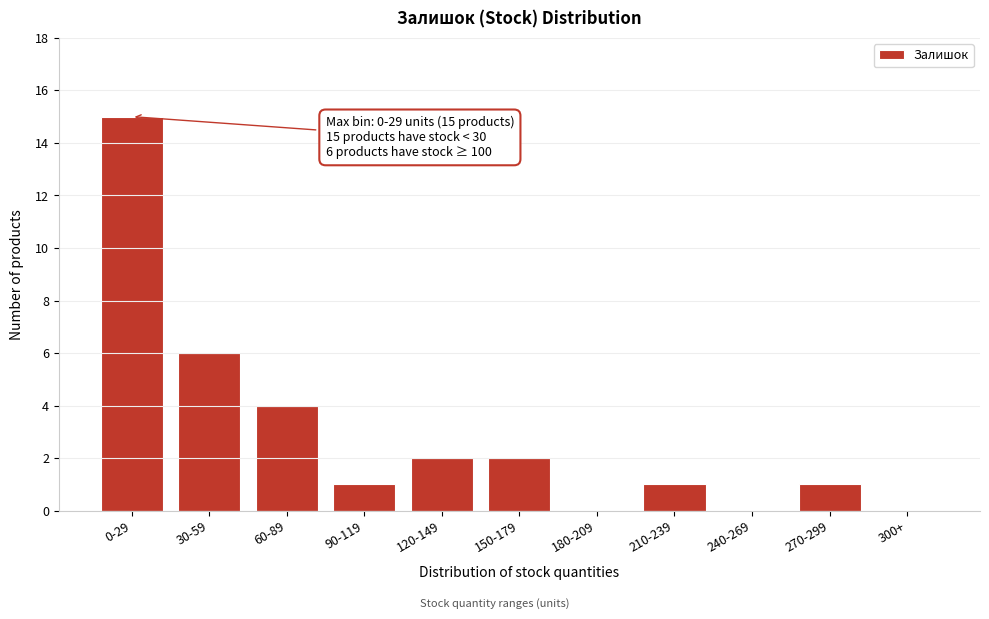

Reading left to right, what are all the values shown in this chart?

0-29=15	30-59=6	60-89=4	90-119=1	120-149=2	150-179=2	180-209=0	210-239=1	240-269=0	270-299=1	300+=0